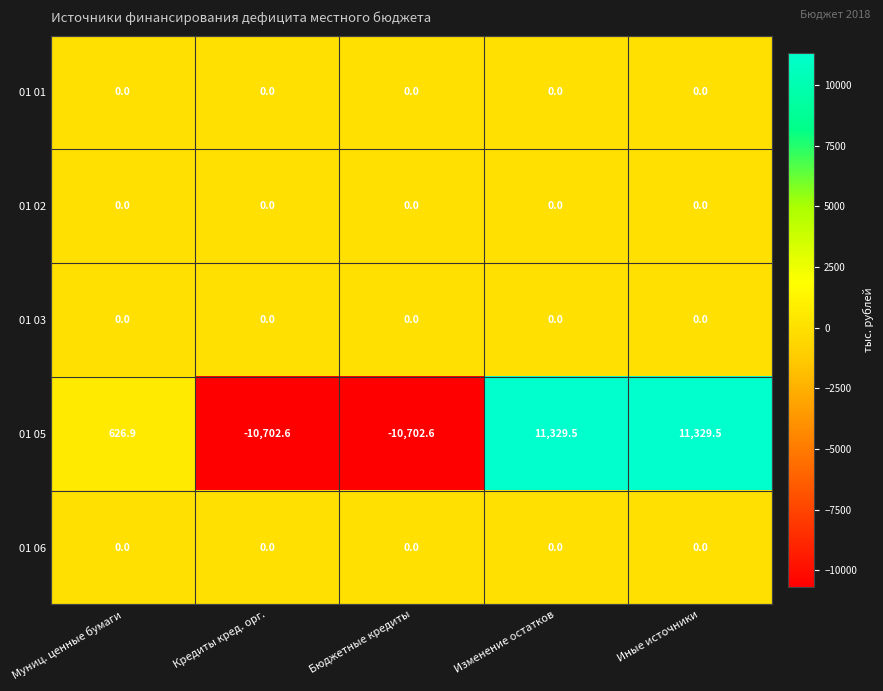

True or false: 01 05 has a value of -10702.6 at Бюджетные кредиты.

True